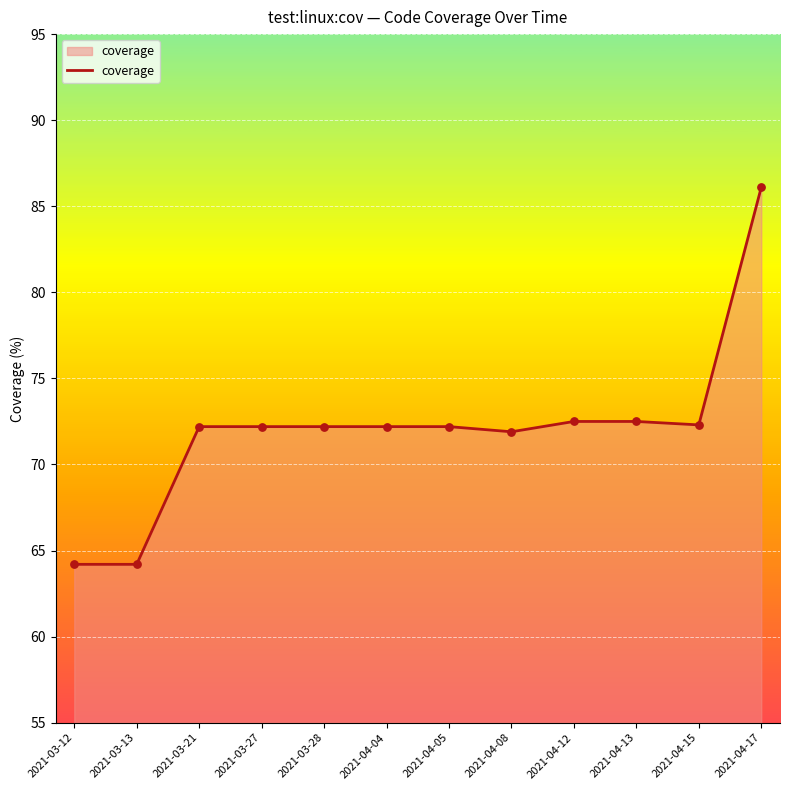

What is the change in value from 2021-03-12 to 2021-04-12?

+8.3